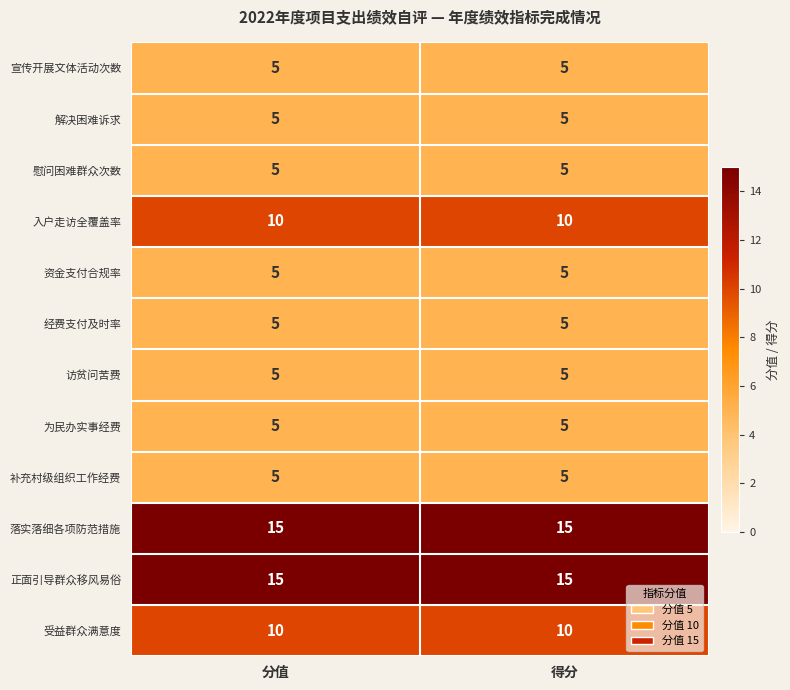

Reading left to right, list all the values displayed in this chart.

宣传开展文体活动次数: 5	5
解决困难诉求: 5	5
慰问困难群众次数: 5	5
入户走访全覆盖率: 10	10
资金支付合规率: 5	5
经费支付及时率: 5	5
访贫问苦费: 5	5
为民办实事经费: 5	5
补充村级组织工作经费: 5	5
落实落细各项防范措施: 15	15
正面引导群众移风易俗: 15	15
受益群众满意度: 10	10